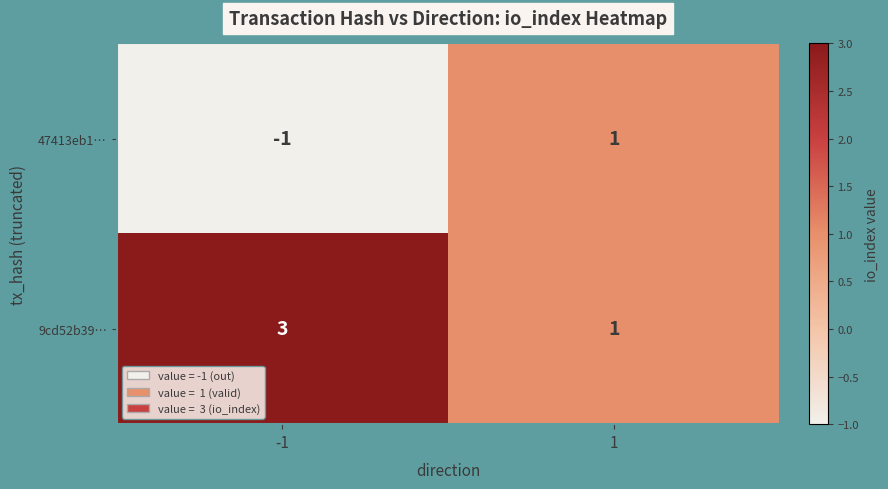

What is the maximum value shown in the chart?

3